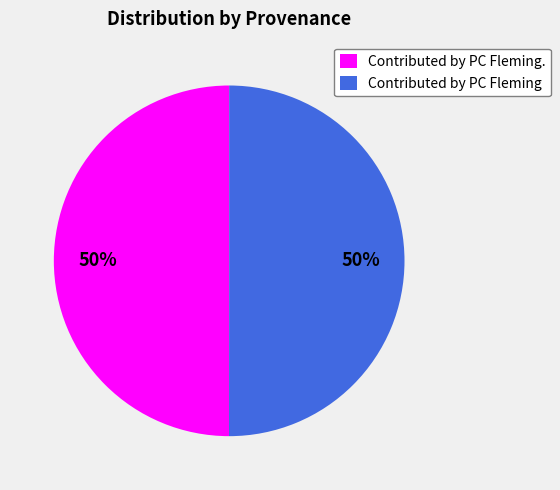

What is the ratio of the value at Contributed by PC Fleming. to the value at Contributed by PC Fleming?

1.0